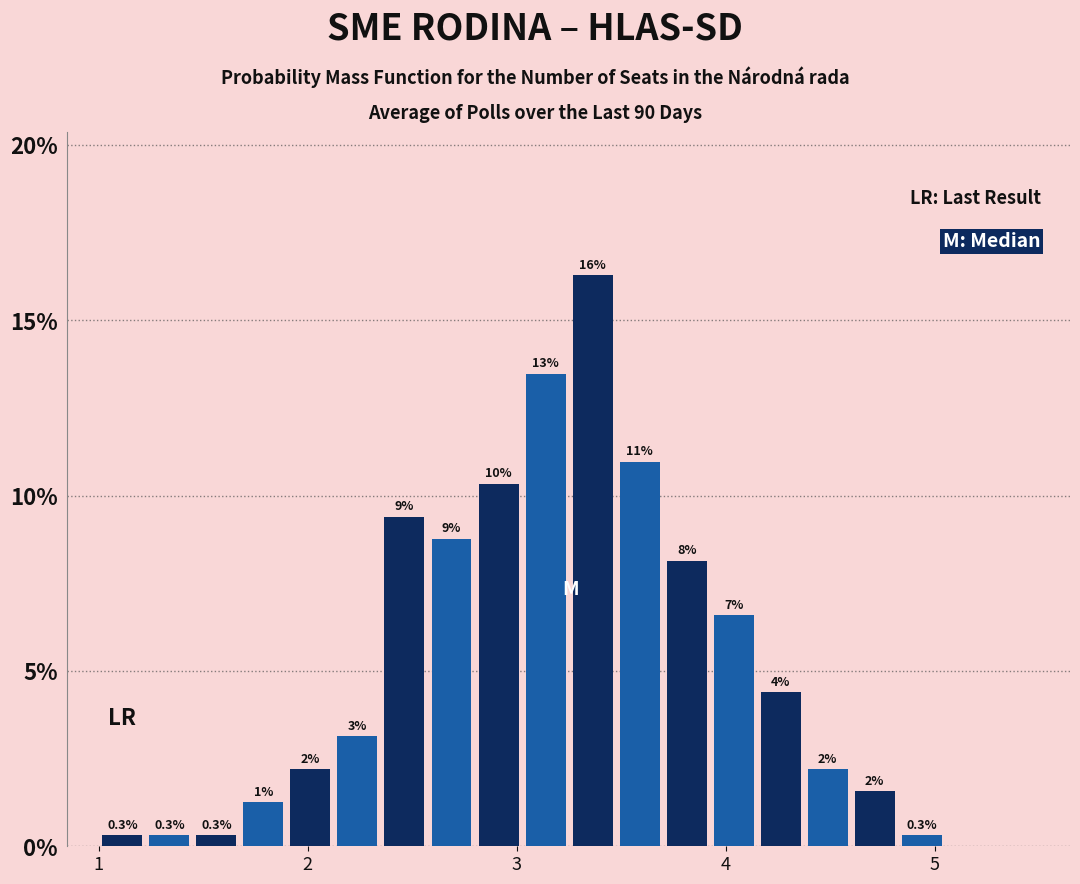

Around what value on the x-axis is the tallest bar? Give the approximate position of its centre, as read against the axis.

3.4